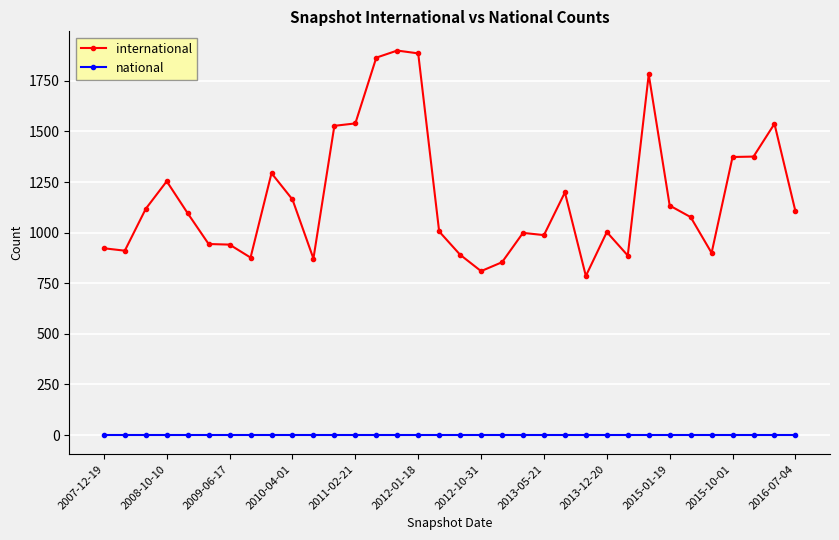

List the series in order of their overall mean, highest first.

international, national